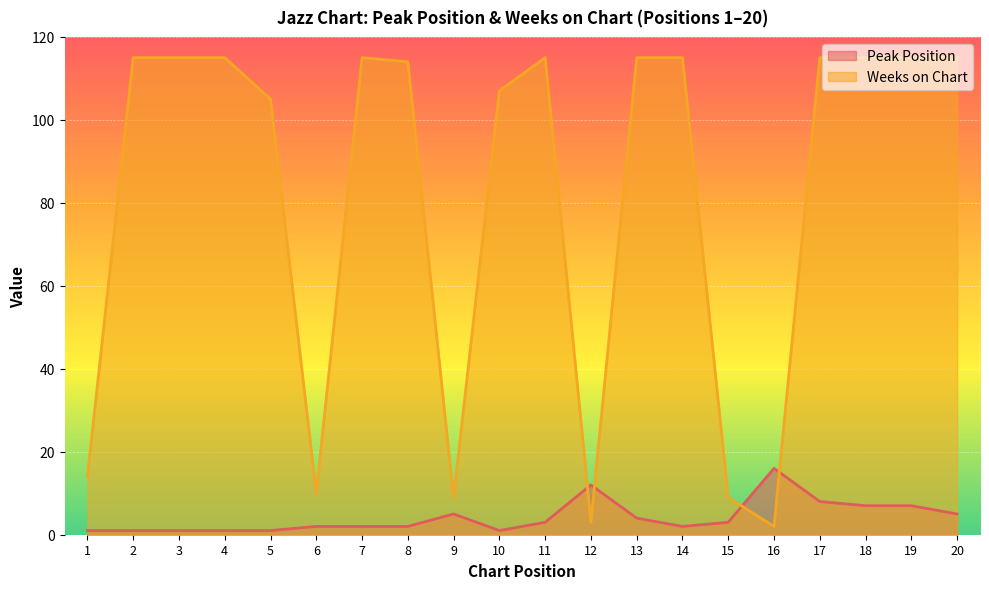

Where is the first local minimum for Peak Position?

10